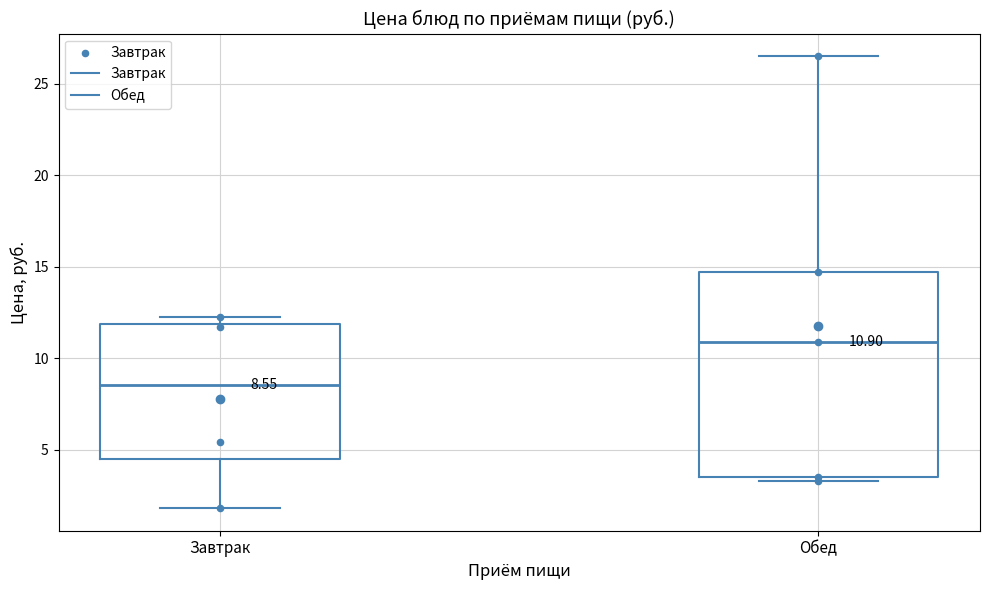

Which box's median line is the highest?

Обед